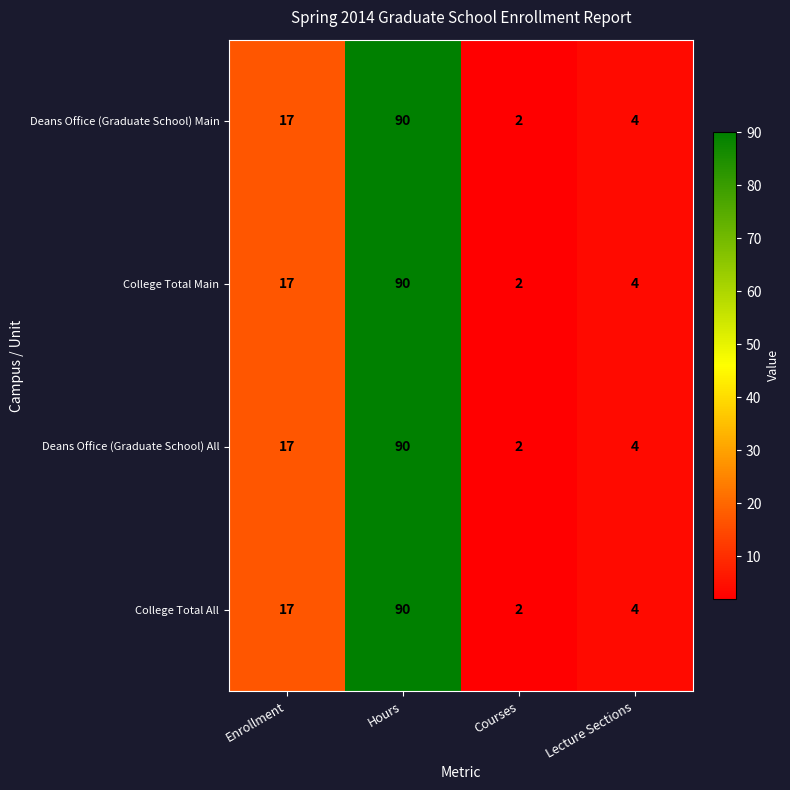

What is the total value across all series at Hours?

360